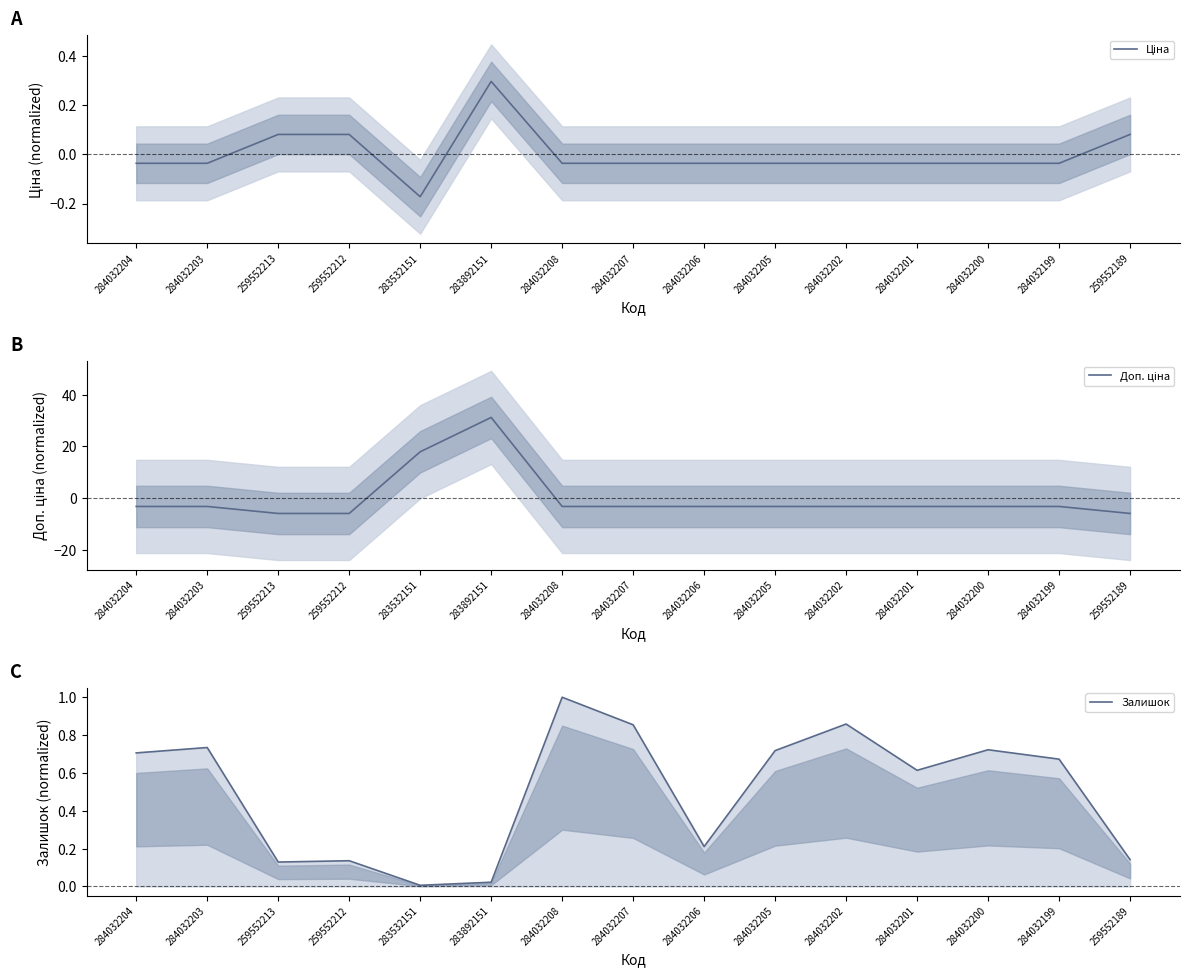

At which label is Залишок closest to 0?

283532151